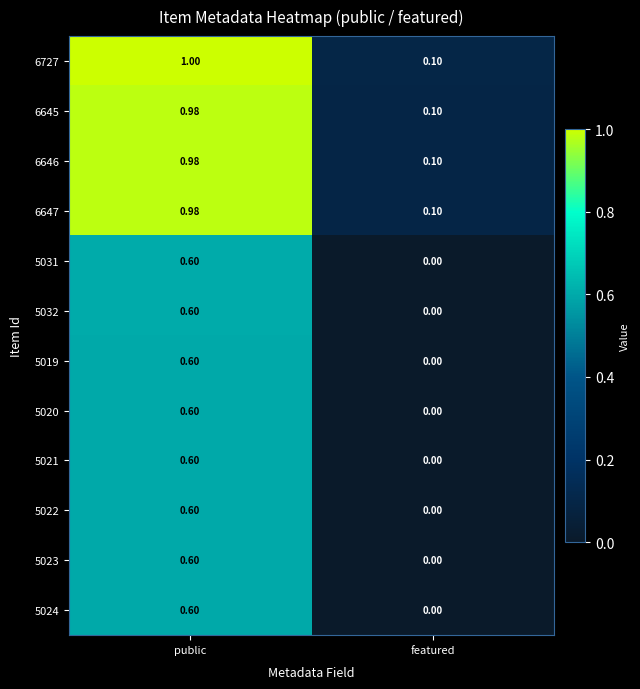

Which label corresponds to the largest value in the chart?

public